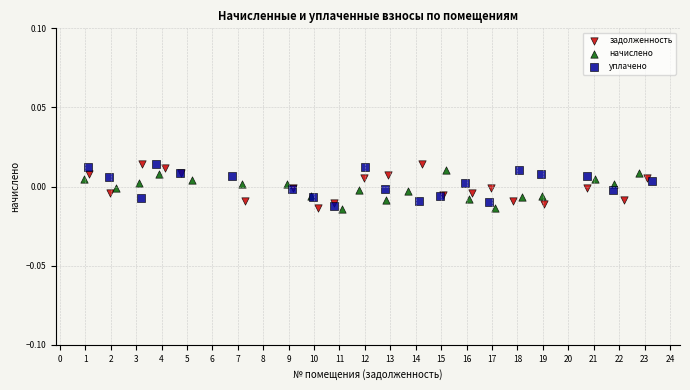

What are all the series names shown in the legend?

задолженность, начислено, уплачено